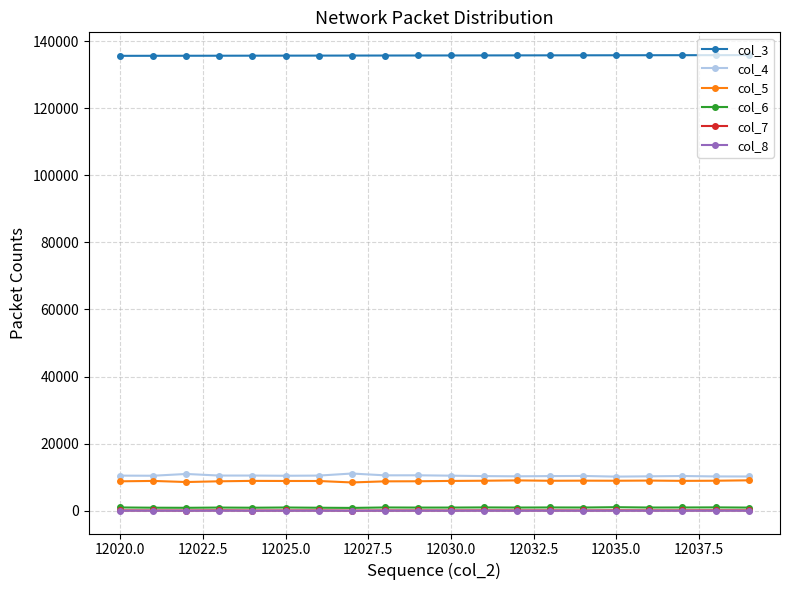

True or false: col_4 and col_6 intersect in this chart.

False